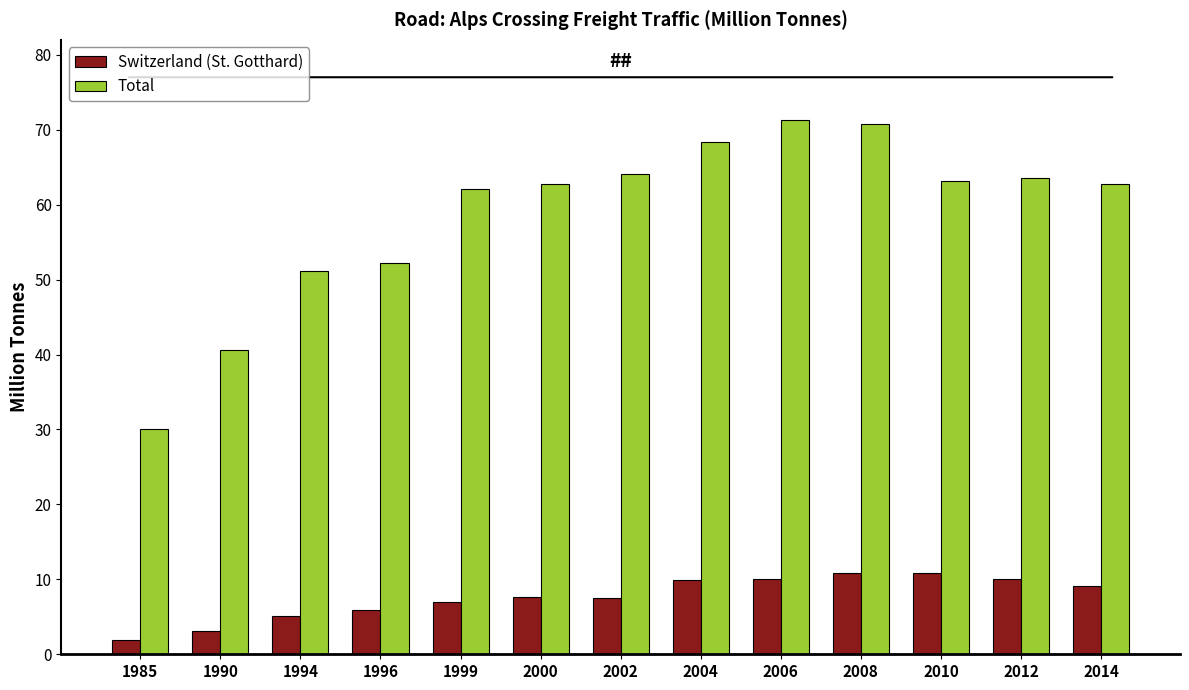

Between 1985 and 2012, which series saw the biggest shift?

Total